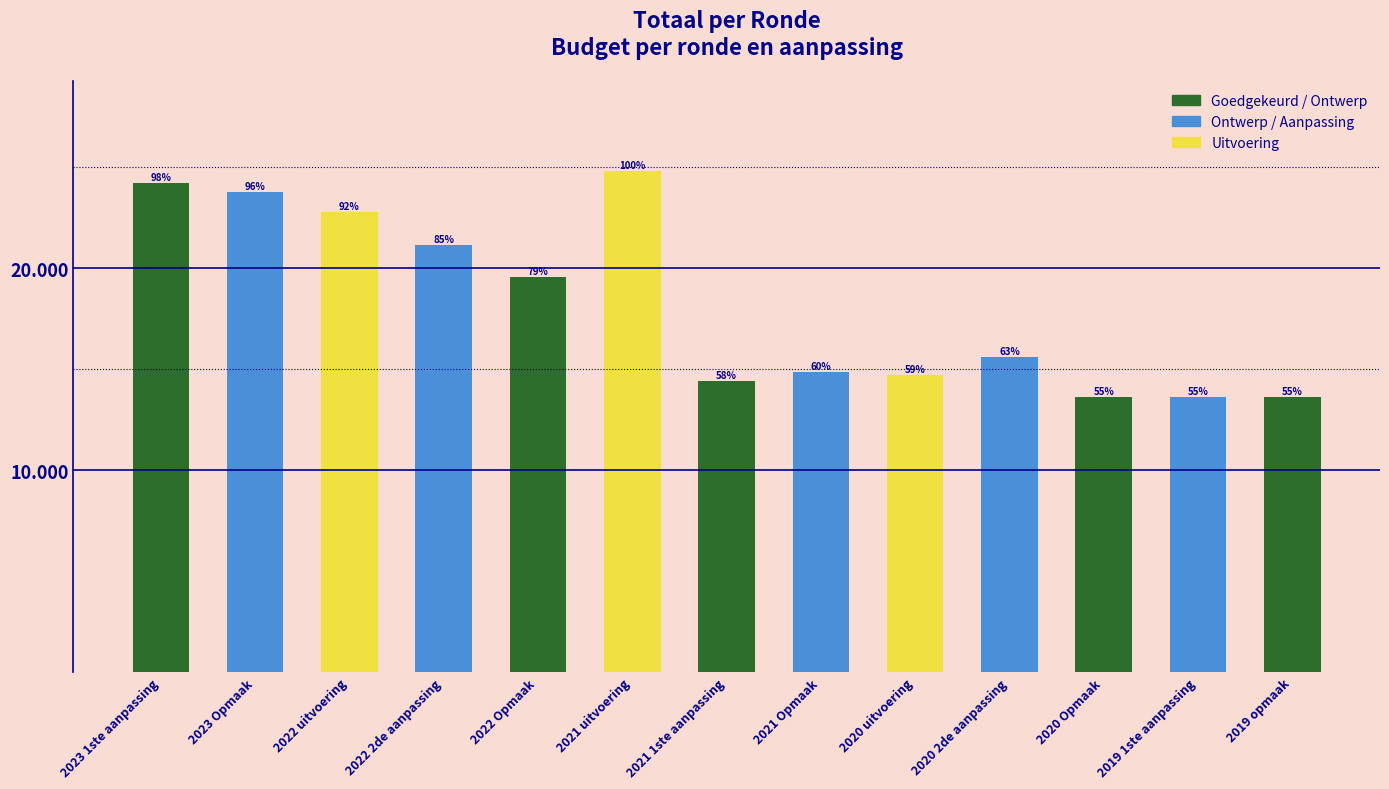

How many bars are there in total?

13